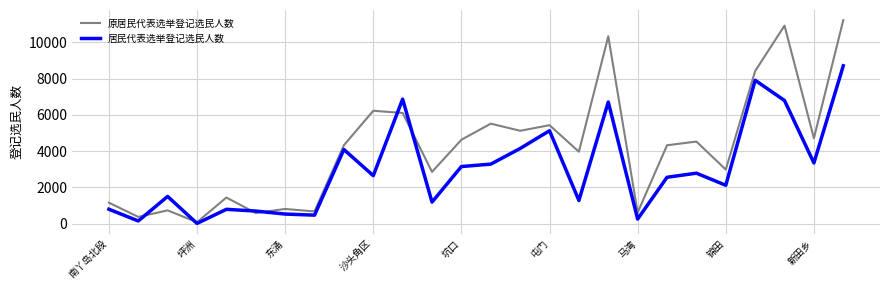

Which series has the largest total across all categories?

原居民代表选举登记选民人数